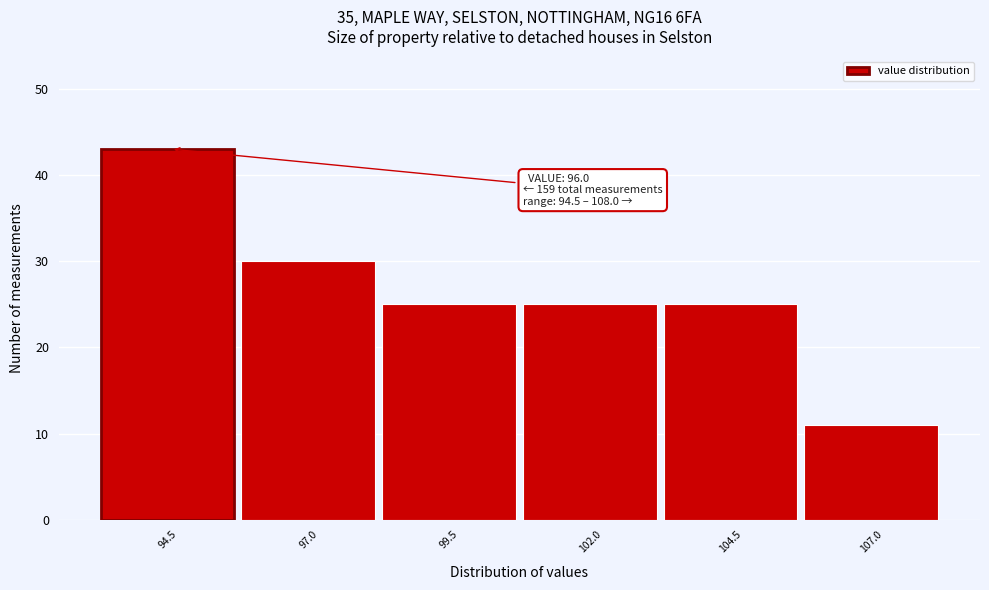

Reading right to left, transcribe all the data shown in this chart.

107.0=11	104.5=25	102.0=25	99.5=25	97.0=30	94.5=43